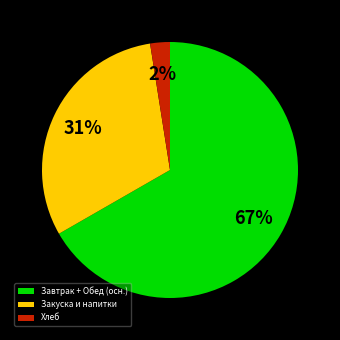

How many slices are in this pie chart?

3